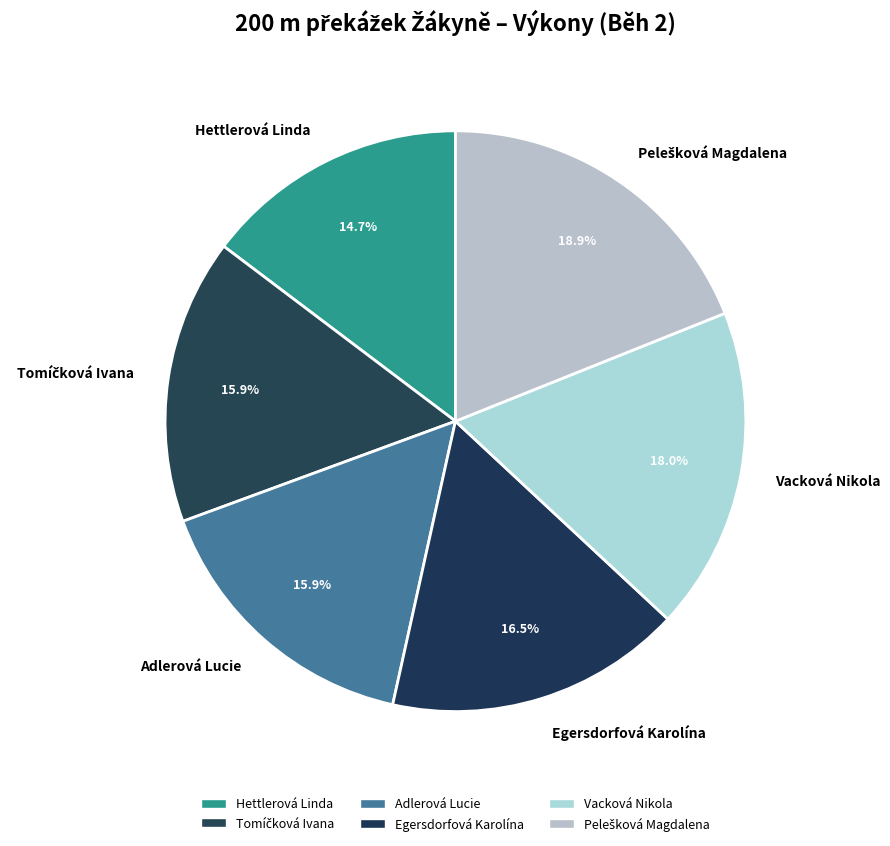

What percentage is the Vacková Nikola slice, to the nearest percent?

18%